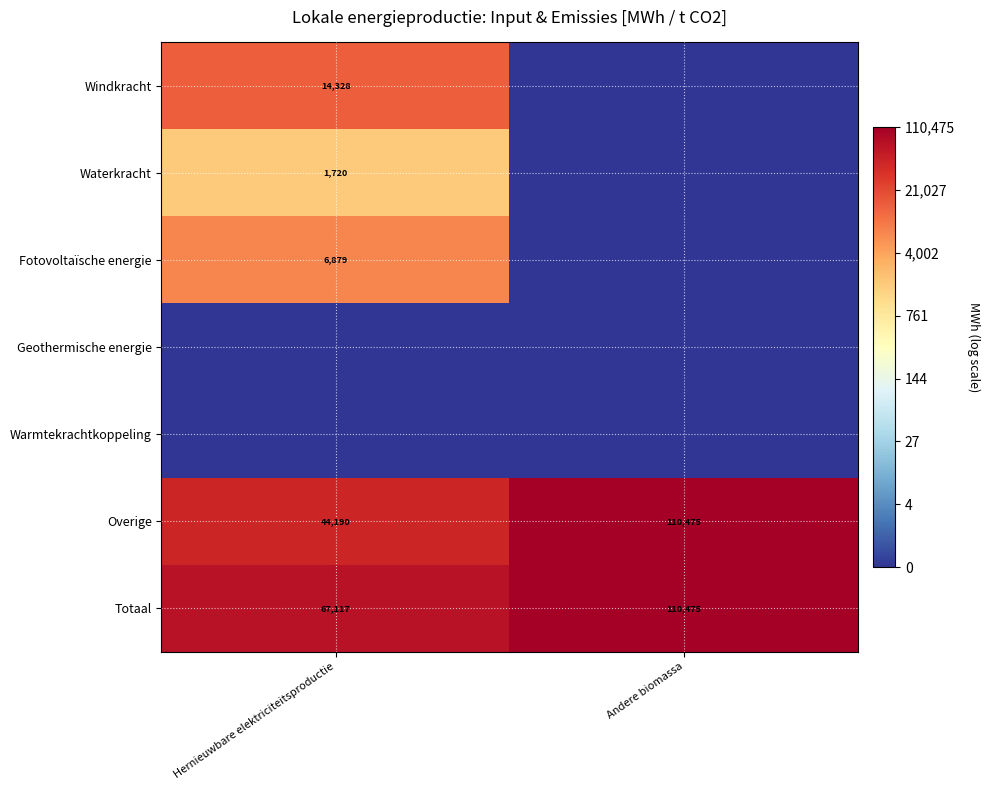

At which category is the sum across all series the highest?

Hernieuwbare elektriciteitsproductie